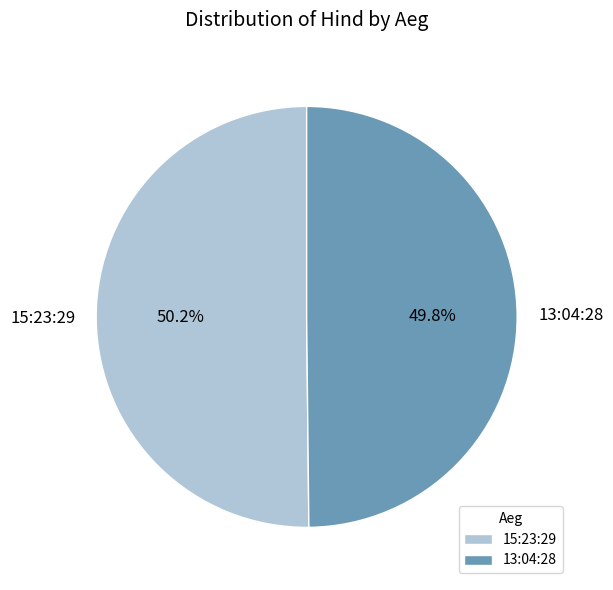

What is the ratio of the value at 13:04:28 to the value at 15:23:29?

1.0